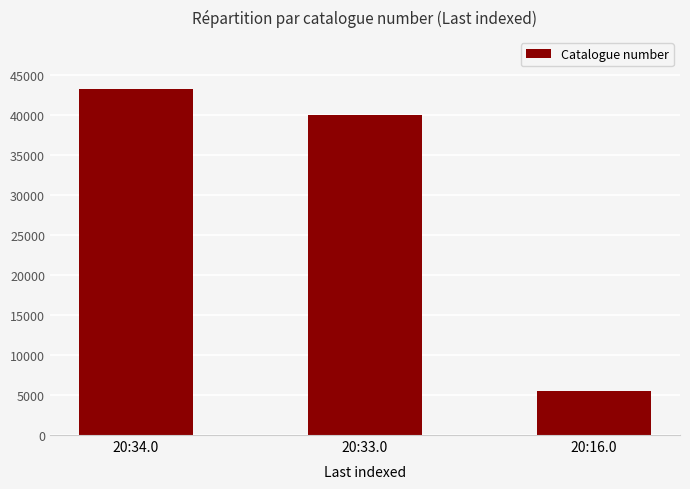

What is the maximum value shown in the chart?

43318